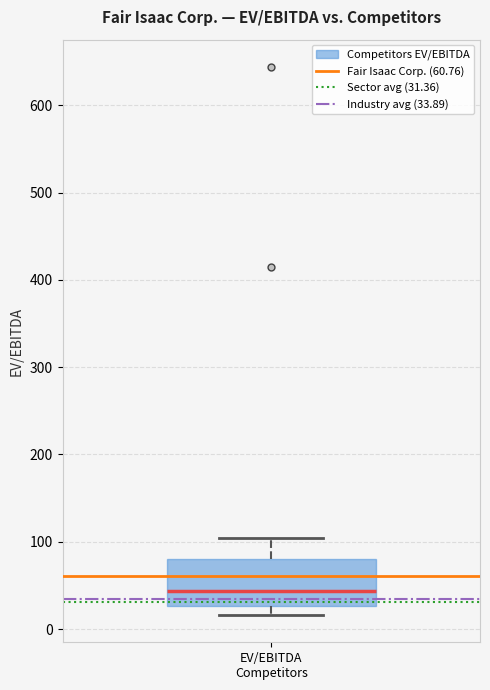

Transcribe this box plot: give where the median line is, the range the box spans, and where the two whiskers end, as read against the y-axis. The values are not printed on the chart, so give them approximately, as read against the axis.

median 40, box 30 to 80, whiskers 20 to 100